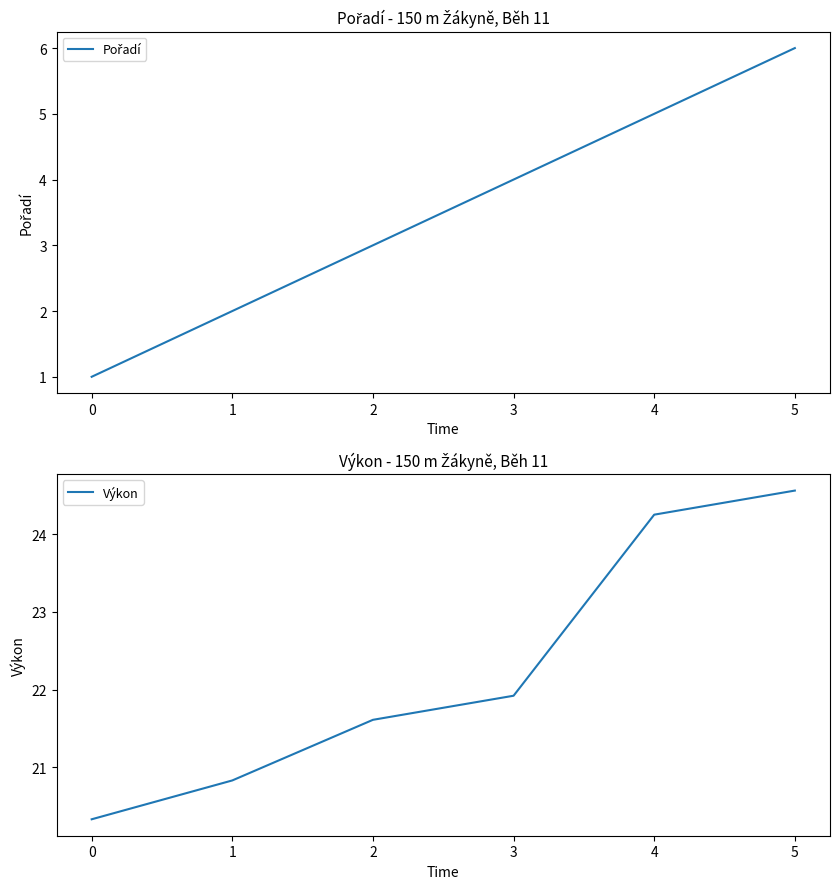

Reading left to right, list all the values displayed in this chart.

Pořadí: 1.0	2.0	3.0	4.0	5.0	6.0
Výkon: 20.3	20.8	21.6	21.9	24.2	24.6